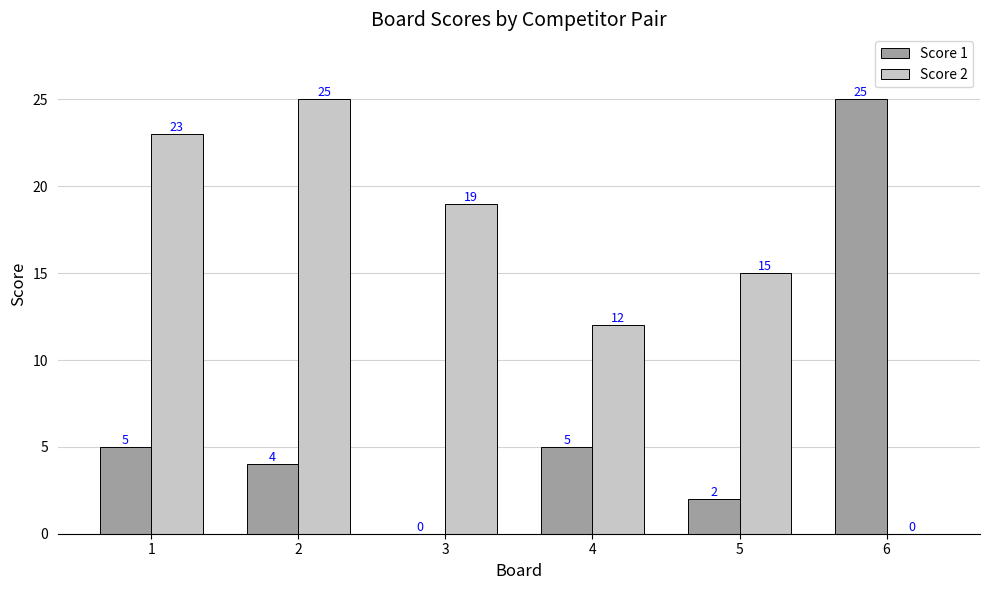

Reading left to right, extract all data points from this chart.

Score 1: 5	4	0	5	2	25
Score 2: 23	25	19	12	15	0